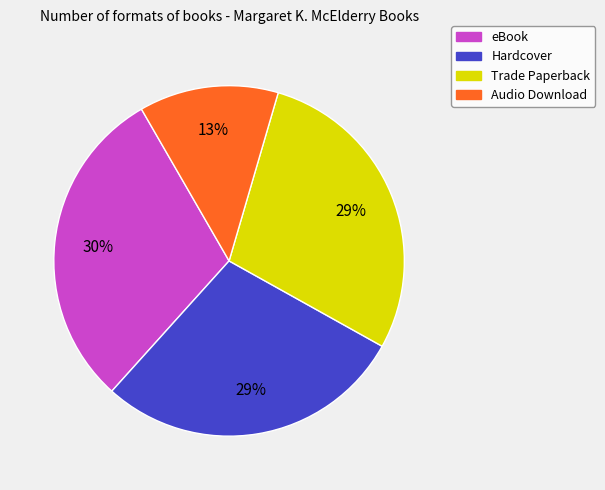

Is there any slice that represents more than half of the pie?

No